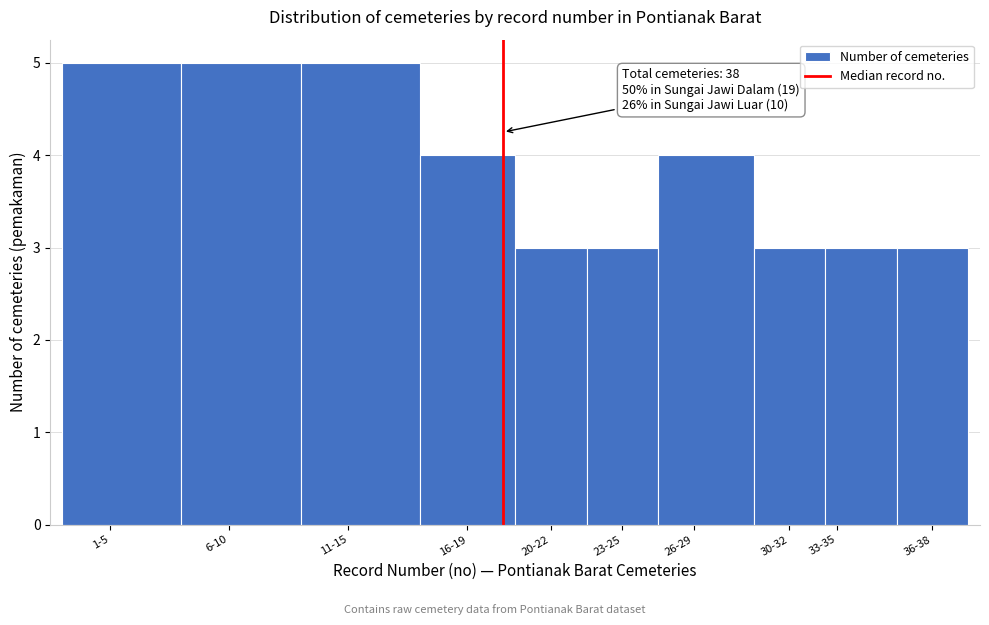

Reading right to left, extract all data points from this chart.

36-38=3	33-35=3	30-32=3	26-29=4	23-25=3	20-22=3	16-19=4	11-15=5	6-10=5	1-5=5